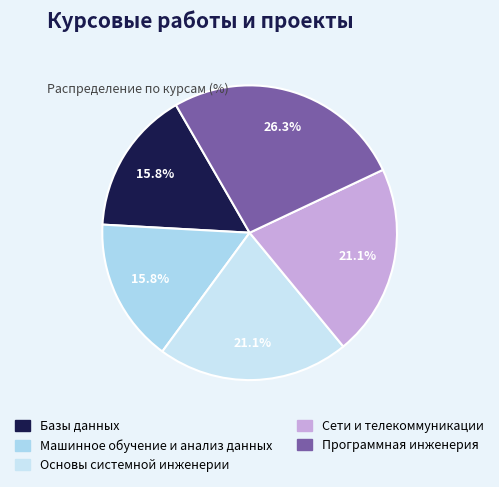

What percentage is the Программная инженерия slice, to the nearest percent?

26%